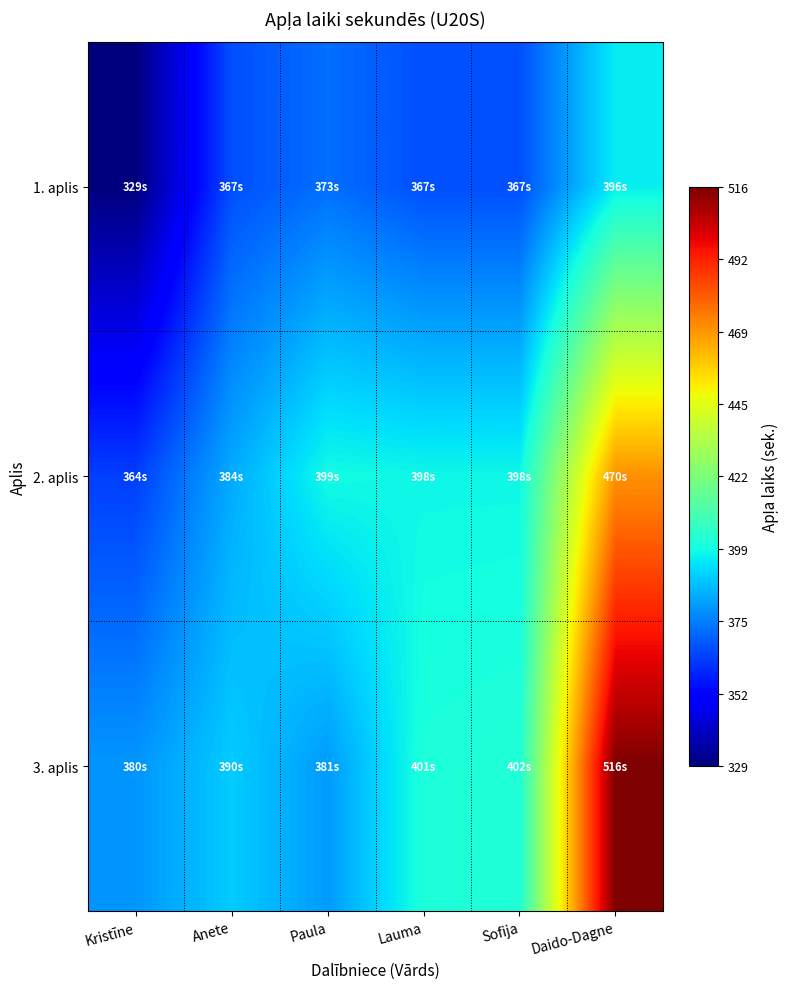

Which series has the widest spread of values?

3. aplis